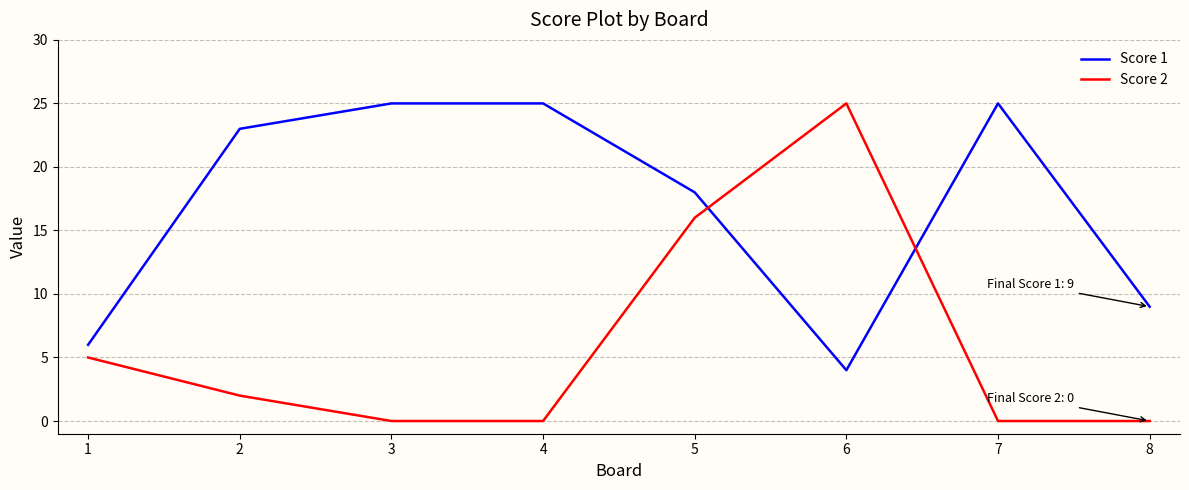

Count the number of categories in the chart.

8